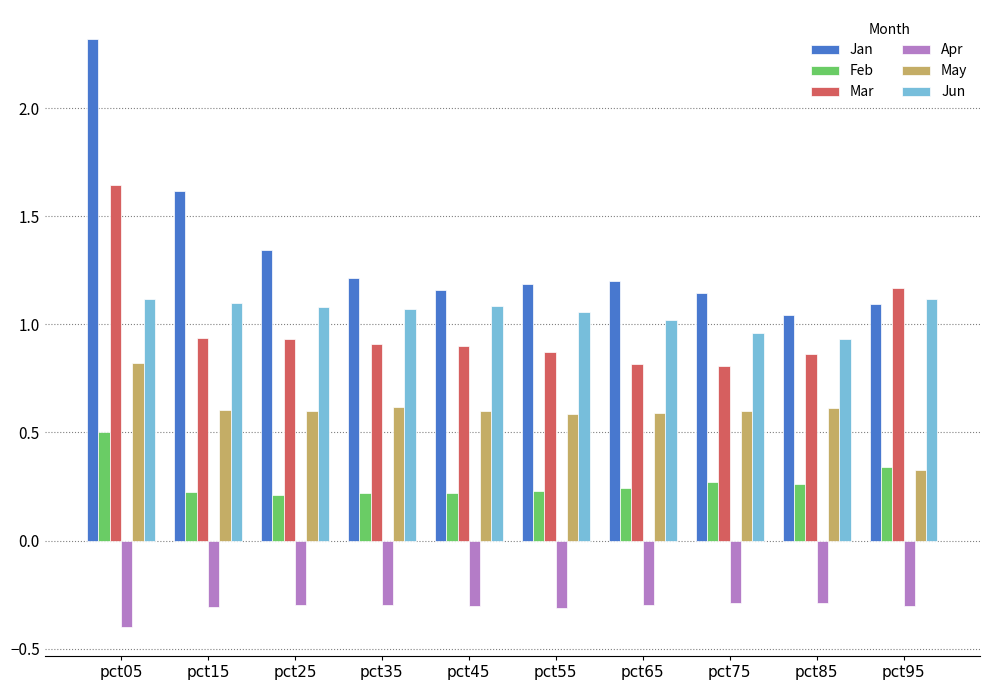

What are all the series names shown in the legend?

Jan, Feb, Mar, Apr, May, Jun